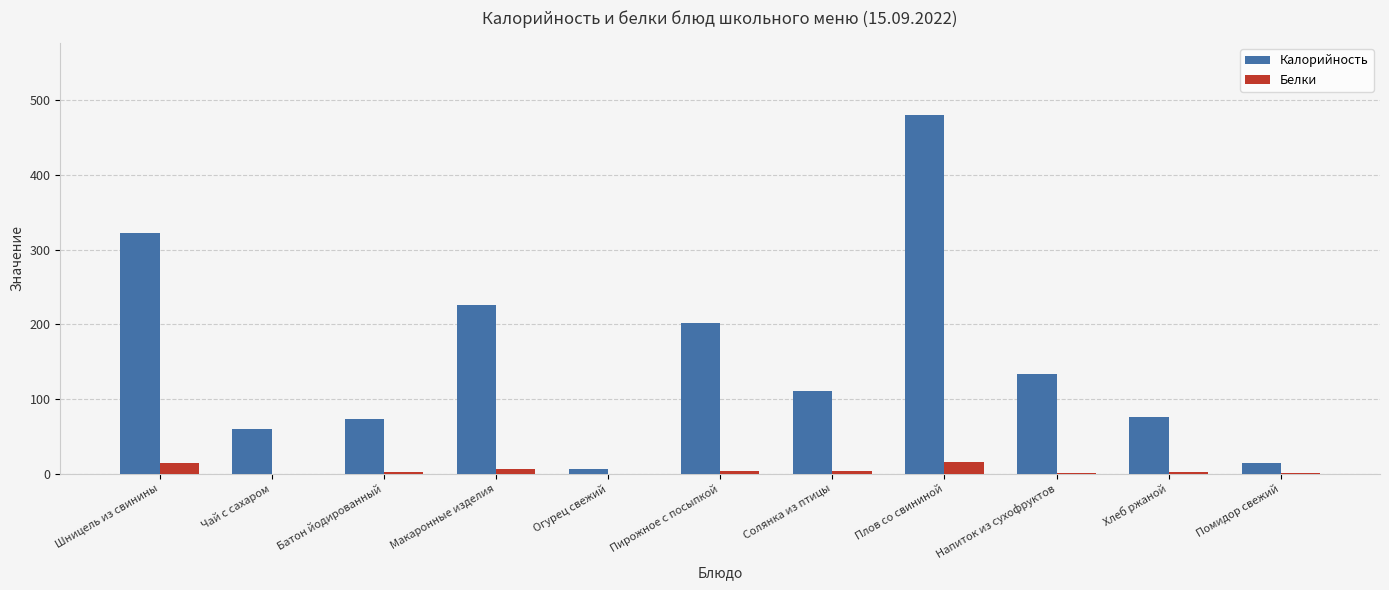

Is the value of Калорийность at Солянка из птицы greater than the value of Белки at Пирожное с посыпкой?

Yes